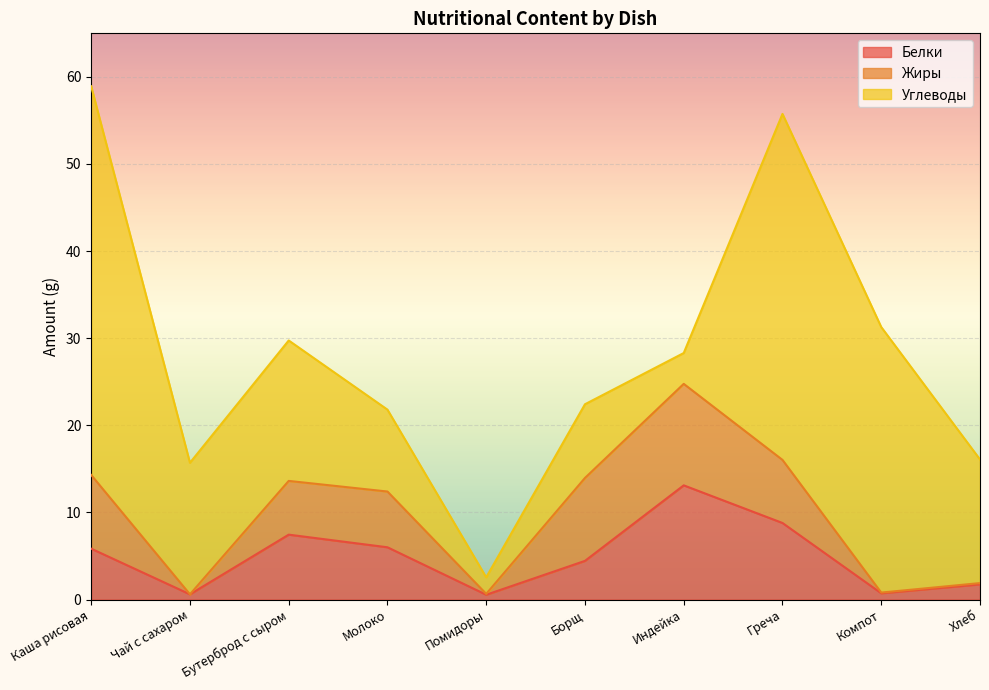

Which label corresponds to the largest value in the chart?

Каша рисовая